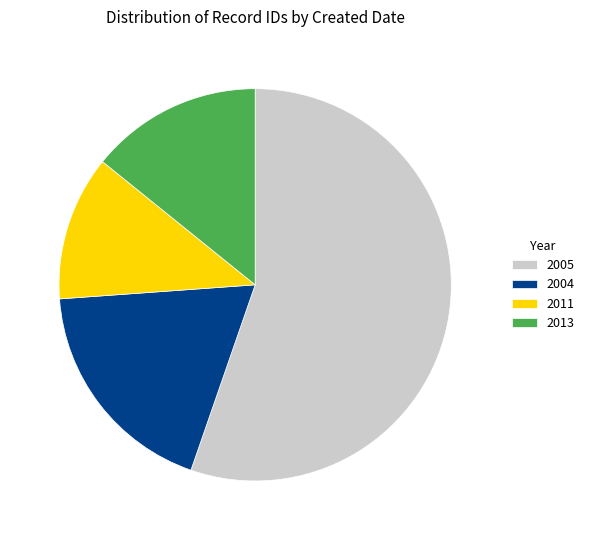

Is it true that 2011 is 12% of the pie?

True